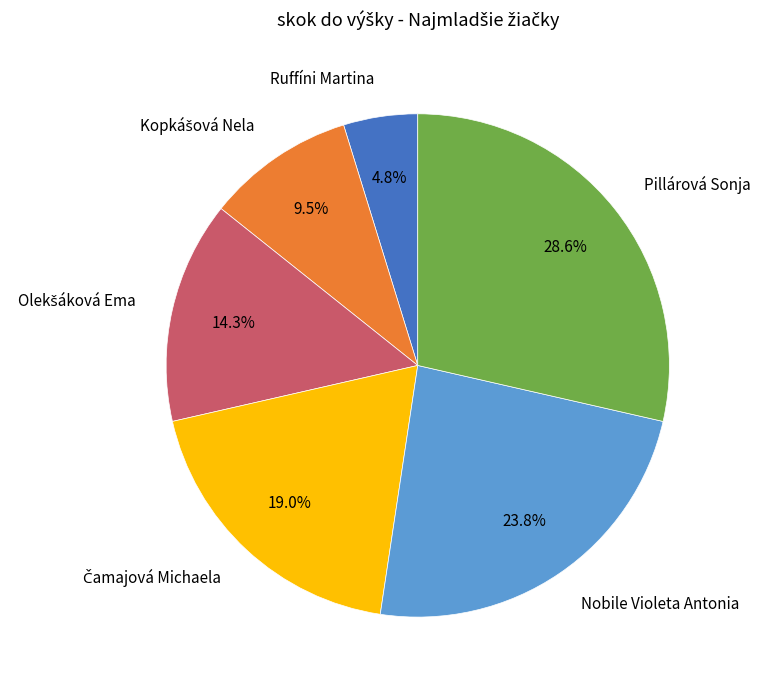

What percentage is the Pillárová Sonja slice, to the nearest percent?

29%